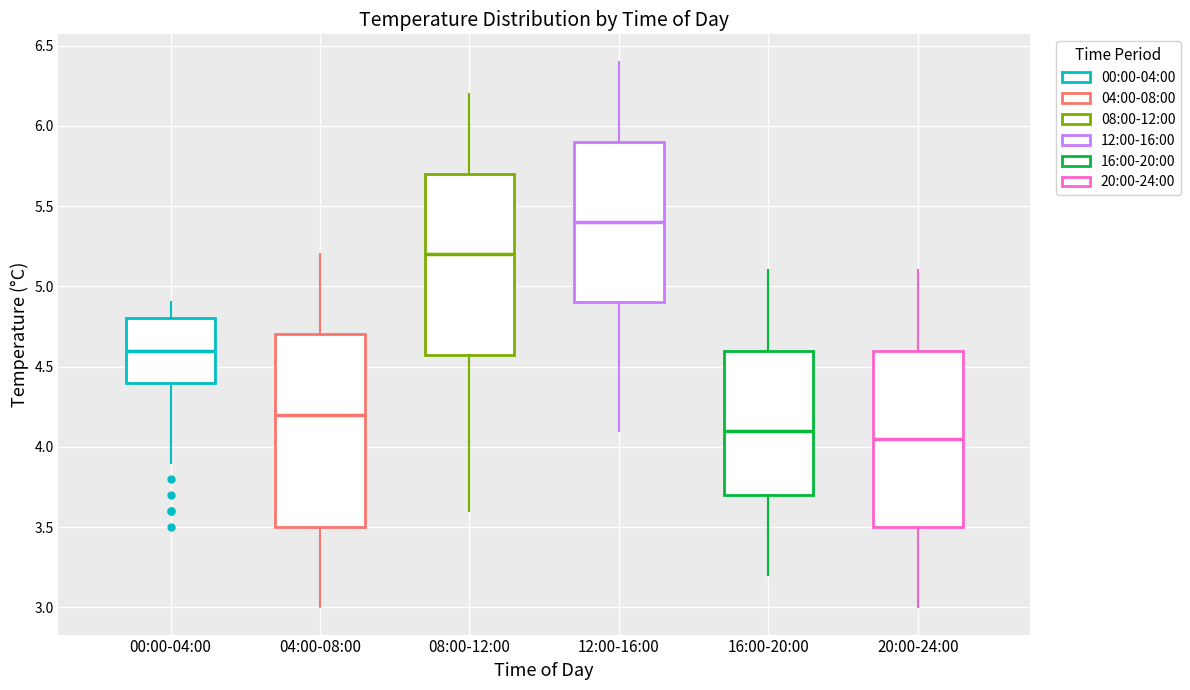

Which box's median line is the highest?

12:00-16:00